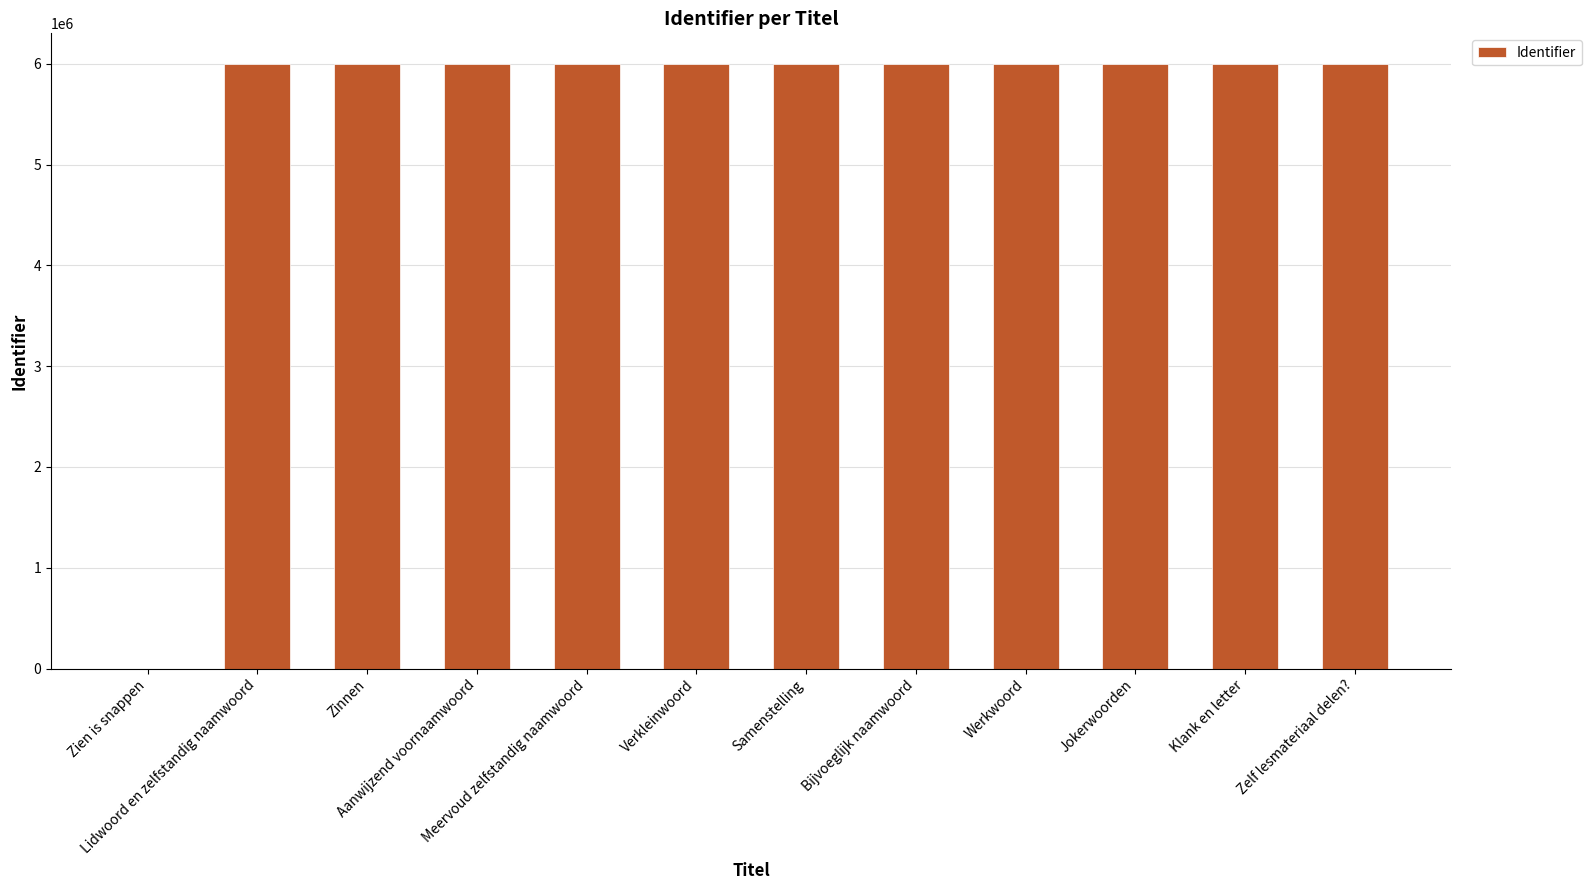

Approximately how many times larger is the value at Zinnen compared to Klank en letter?

1.0